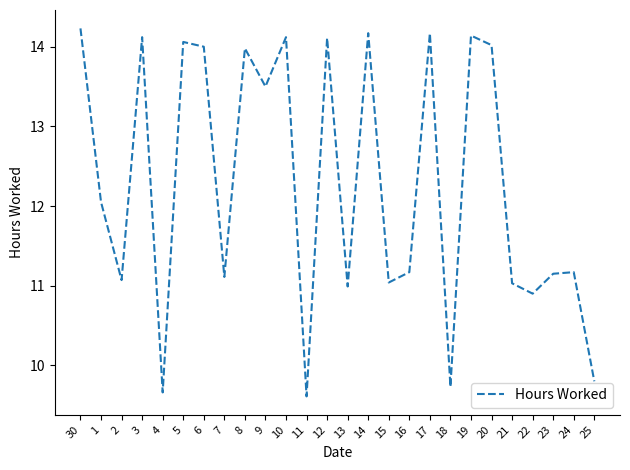

What position from the right is 20?

6